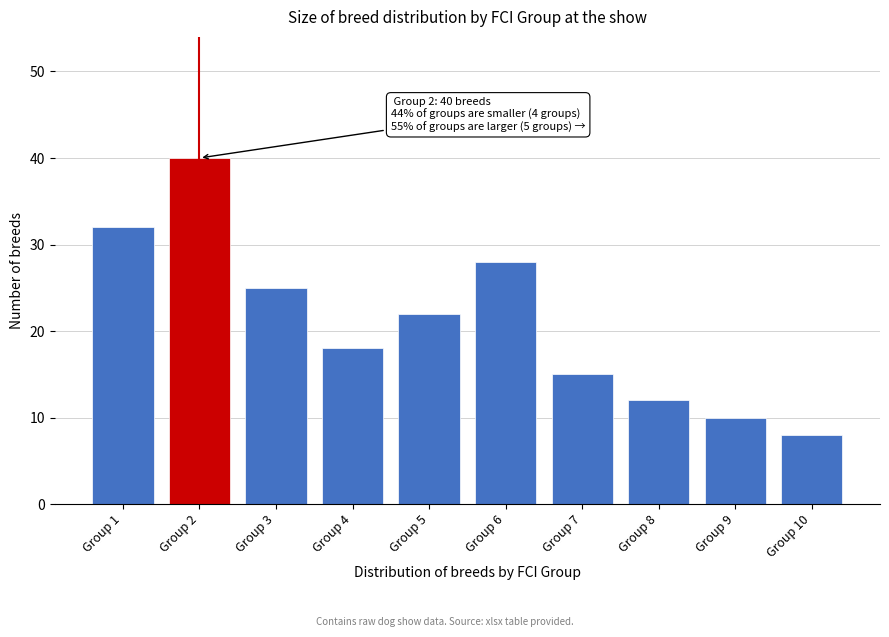

Reading right to left, transcribe all the data shown in this chart.

8	10	12	15	28	22	18	25	40	32